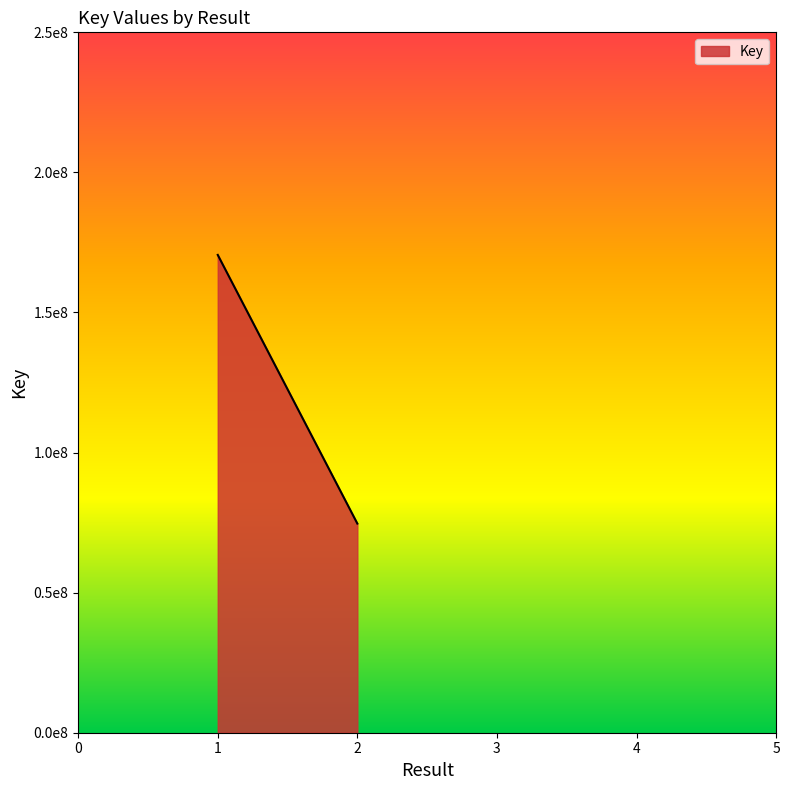

Approximately how many times larger is the value at 1 compared to ?

2.3